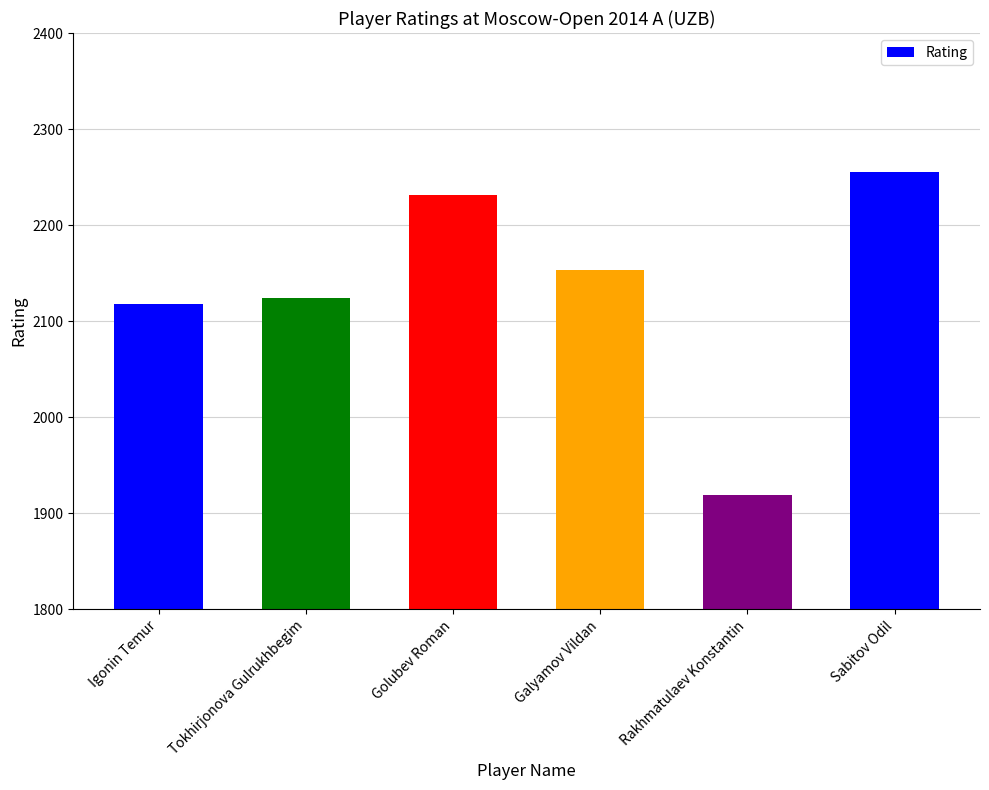

What is the sum of the values at Sabitov Odil and Tokhirjonova Gulrukhbegim?

4379